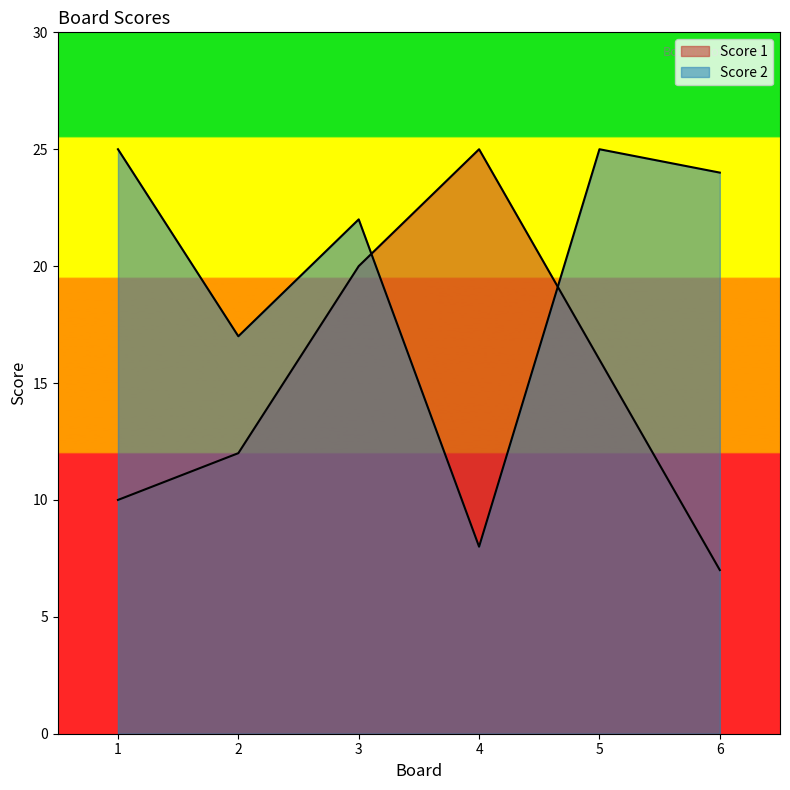

What is the average value of the Score 1 series?

15